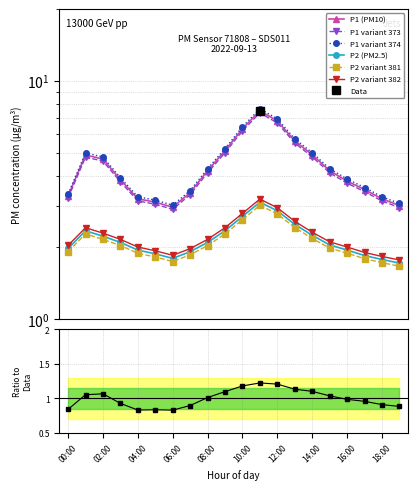

Rank the series by their maximum value, from lowest to highest.

P2, P1